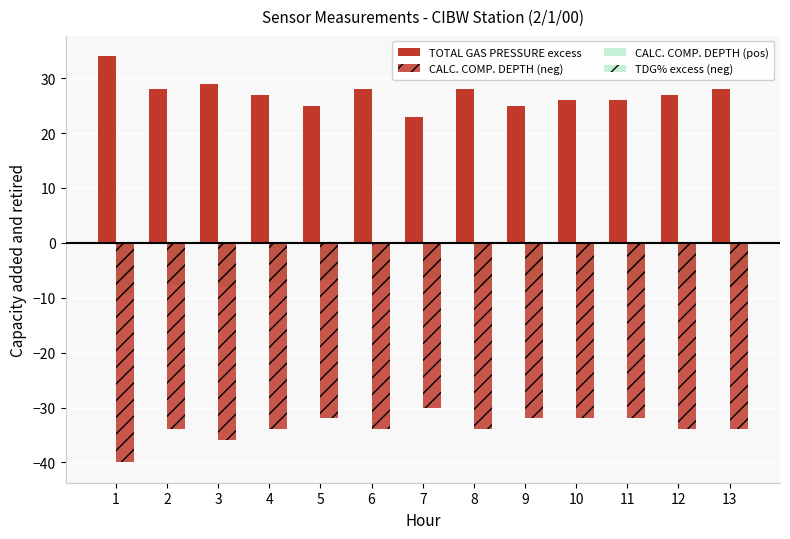

Which series has the largest total across all categories?

TOTAL GAS PRESSURE excess